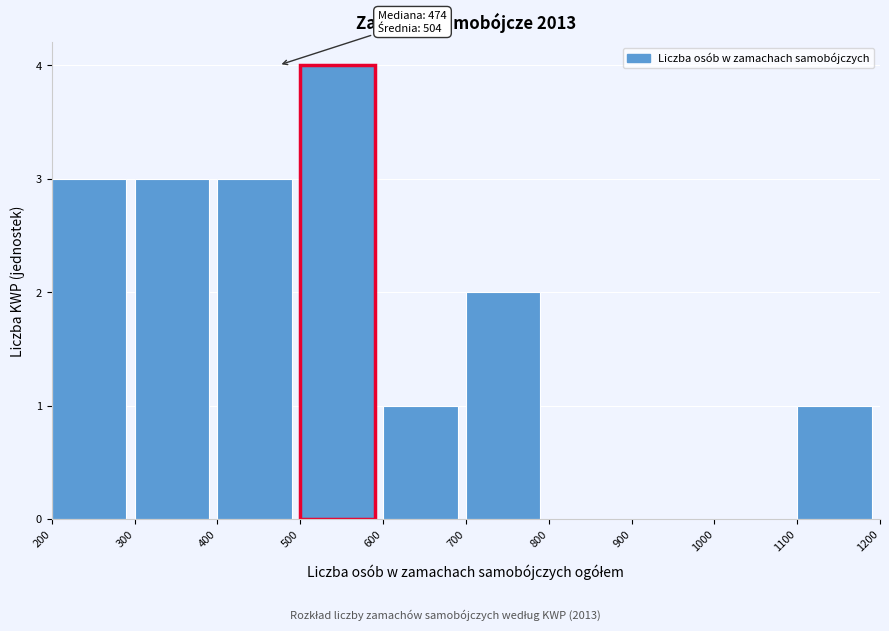

Which range on the x-axis has the tallest bar?

500 to 600